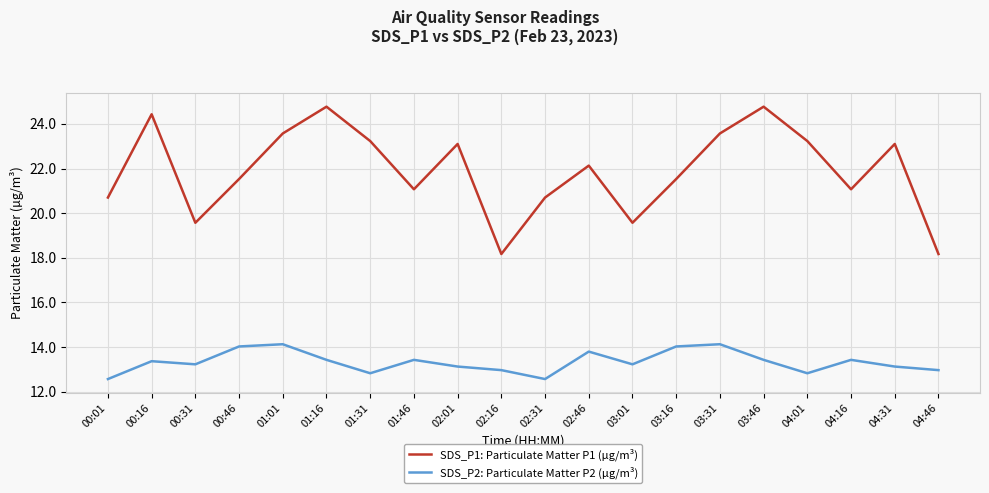

What is the greatest value displayed?

24.8